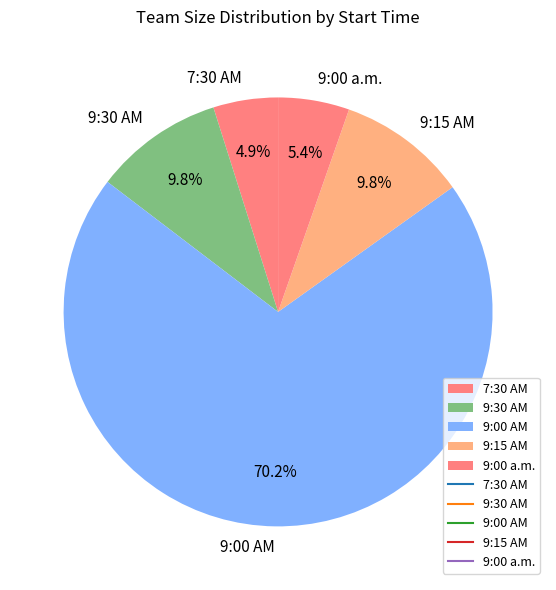

Do 7:30 AM and 9:15 AM together represent more than half of the pie?

No